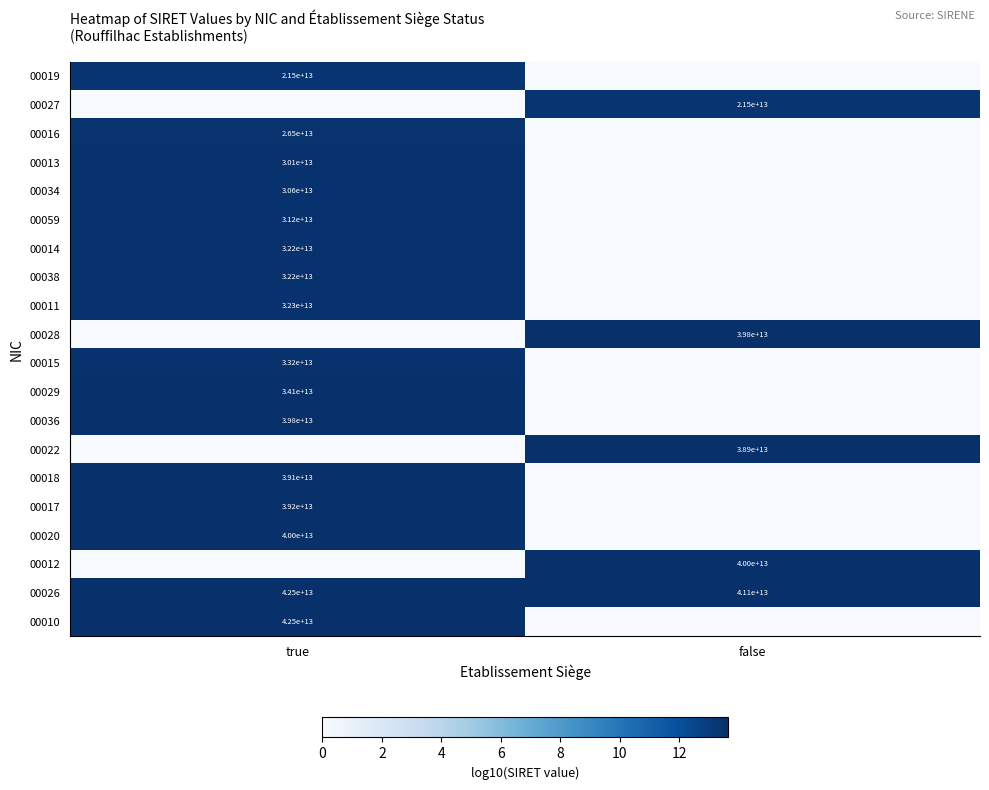

The 00018 series shows 39100000000000 at true. True or false?

True